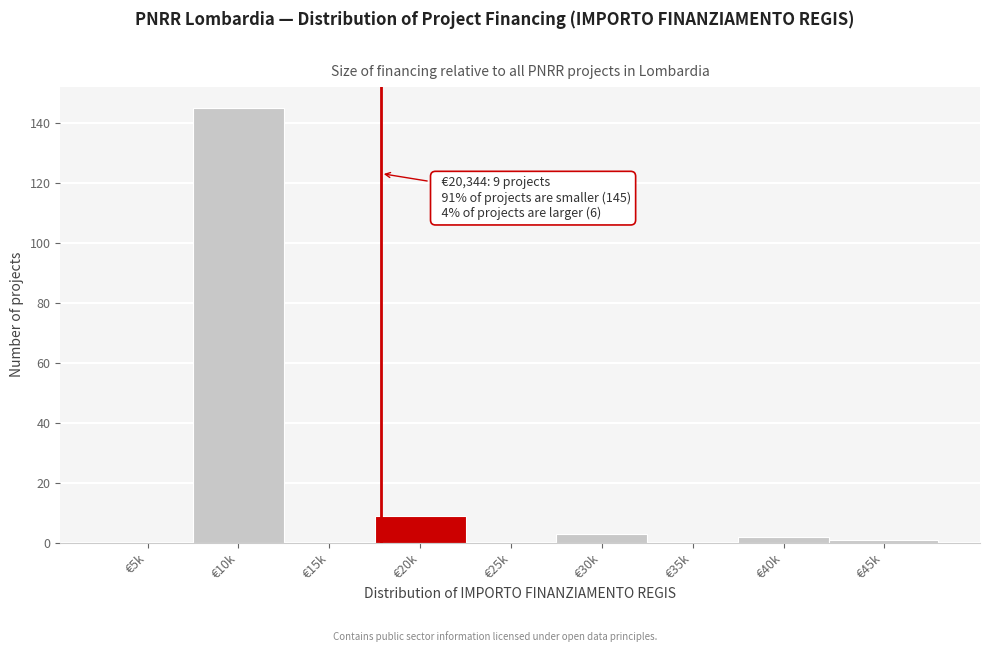

Reading left to right, what are all the values shown in this chart?

€5k=0	€10k=145	€15k=0	€20k=9	€25k=0	€30k=3	€35k=0	€40k=2	€45k=1